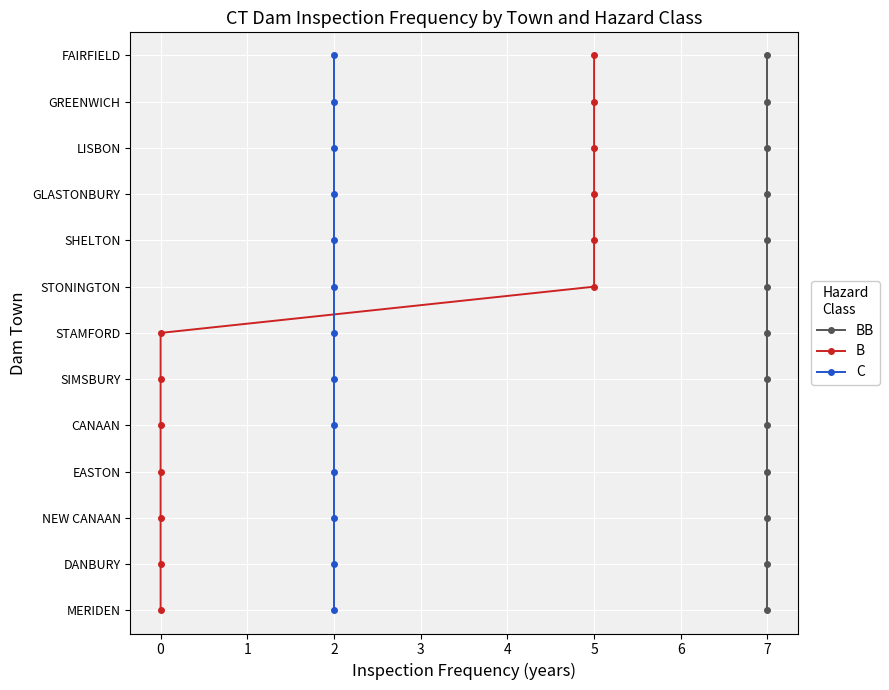

What are all the series names shown in the legend?

BB, B, C